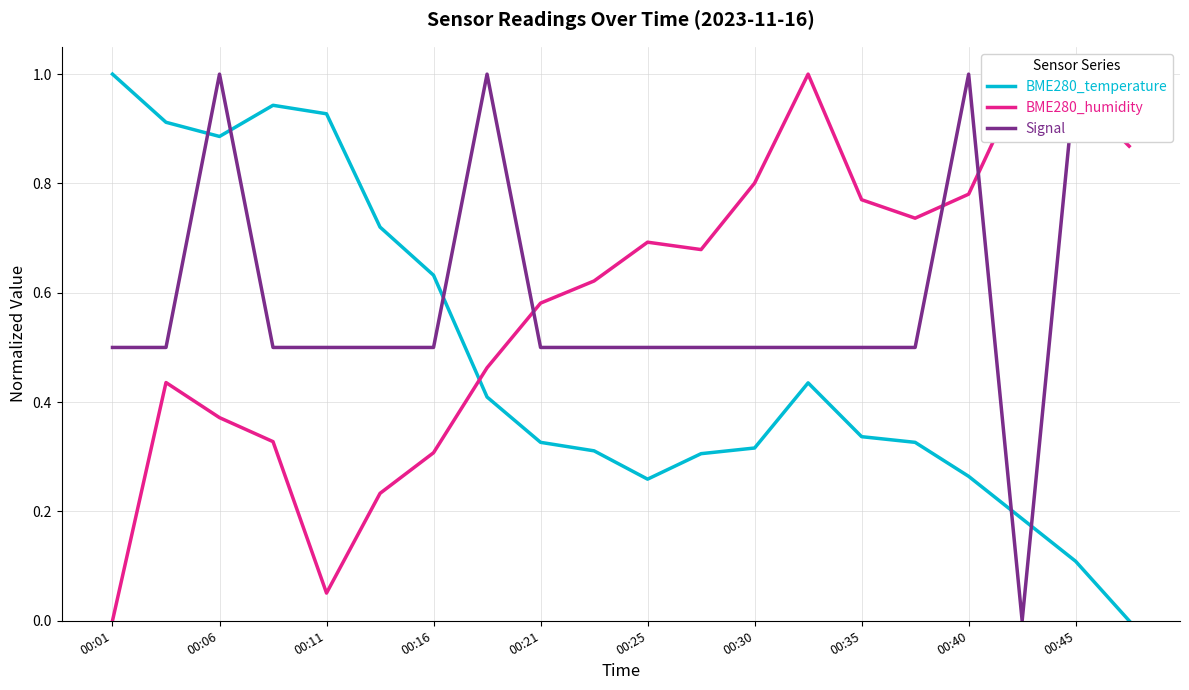

What is the average value of the BME280_humidity series?

0.6